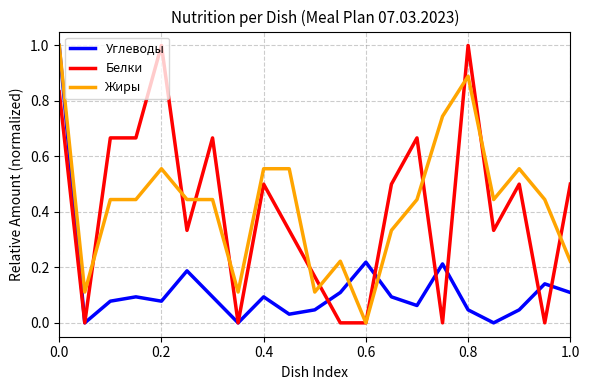

True or false: Жиры and Белки intersect in this chart.

True